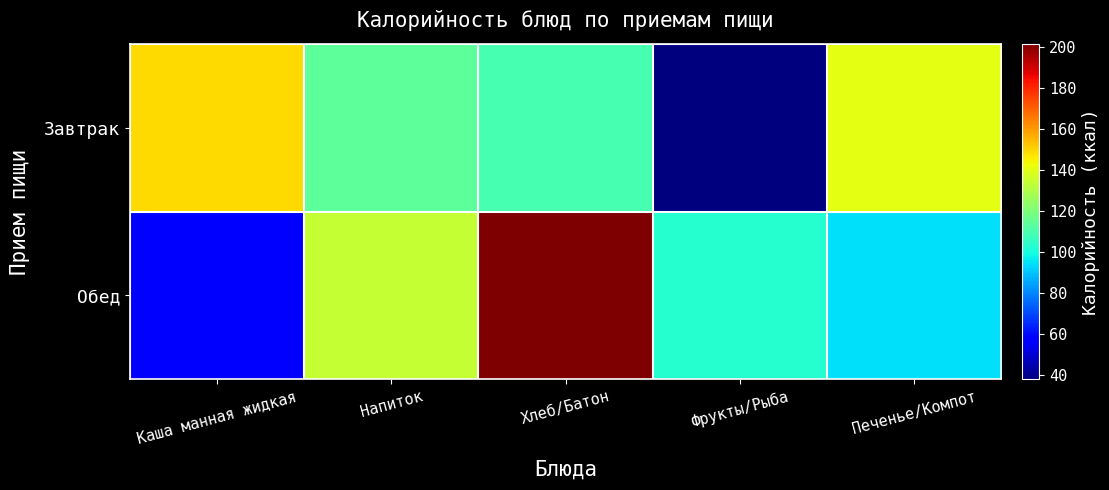

Reading right to left, what are all the values shown in this chart?

Завтрак: Печенье/Компот=140.6	Фрукты/Рыба=37.8	Хлеб/Батон=109.3	Напиток=113.4	Каша манная жидкая=148.6
Обед: Печенье/Компот=94.2	Фрукты/Рыба=103.0	Хлеб/Батон=201.5	Напиток=134.0	Каша манная жидкая=56.3